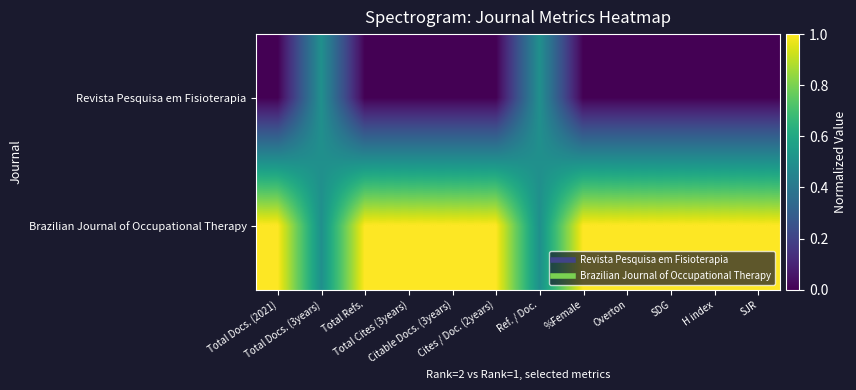

At how many categories does at least one series exceed 0?

12